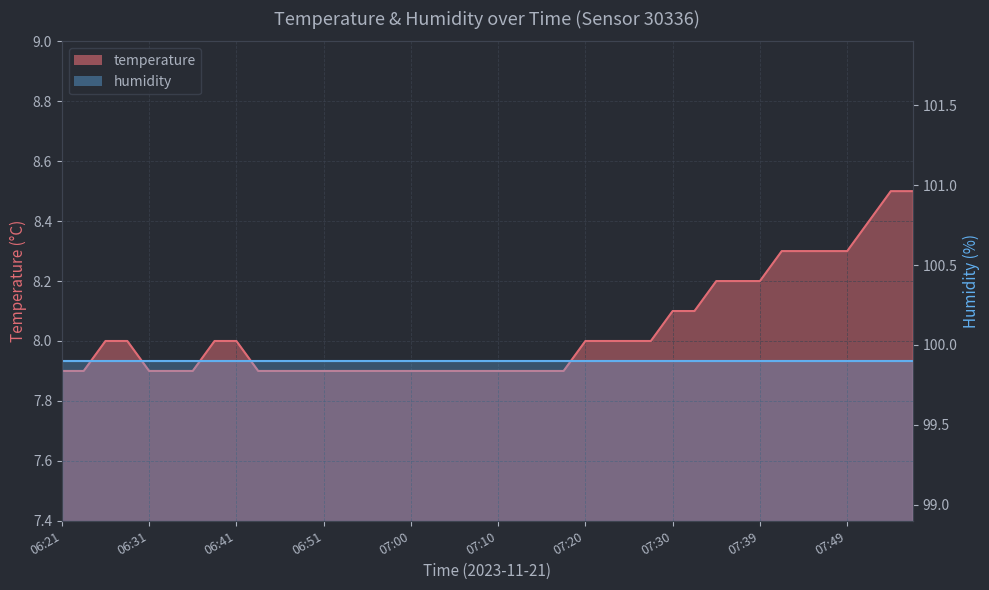

Rank the categories by value from highest to lowest.

07:54, 07:57, 07:52, 07:42, 07:44, 07:47, 07:49, 07:35, 07:37, 07:39, 07:30, 07:32, 06:26, 06:29, 06:38, 06:41, 07:20, 07:22, 07:25, 07:27, 06:21, 06:24, 06:31, 06:33, 06:36, 06:43, 06:46, 06:48, 06:51, 06:53, 06:56, 06:58, 07:00, 07:03, 07:05, 07:08, 07:10, 07:13, 07:15, 07:18